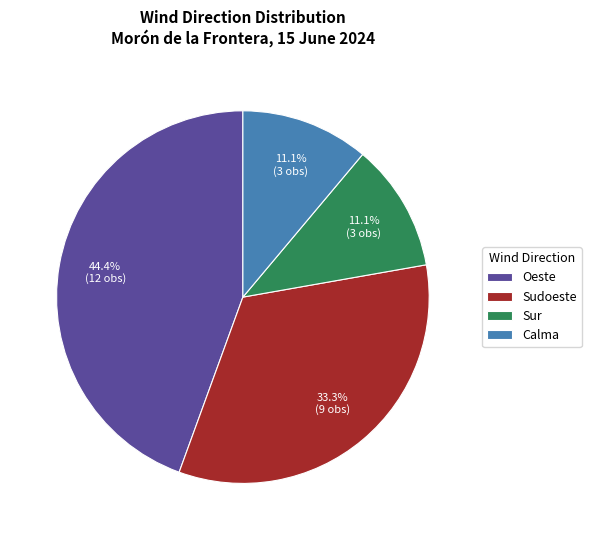

How many slices are in this pie chart?

4